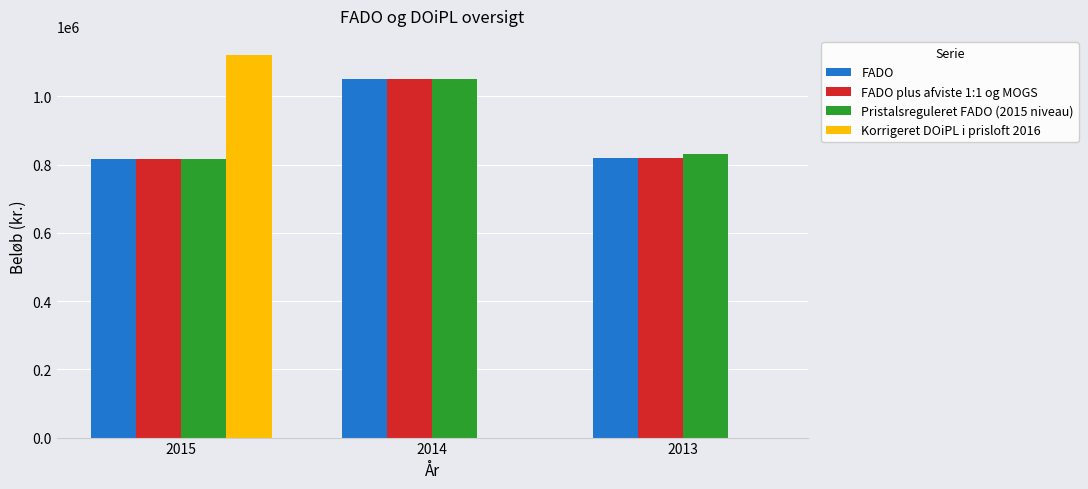

What is the sum of the Pristalsreguleret FADO (2015 niveau) values at 2014 and 2013?

1880895.3